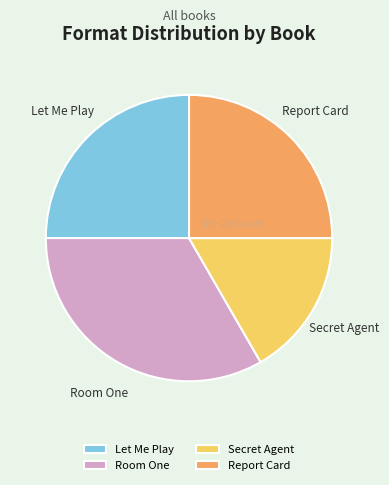

What is the smallest slice in the pie chart?

Secret Agent